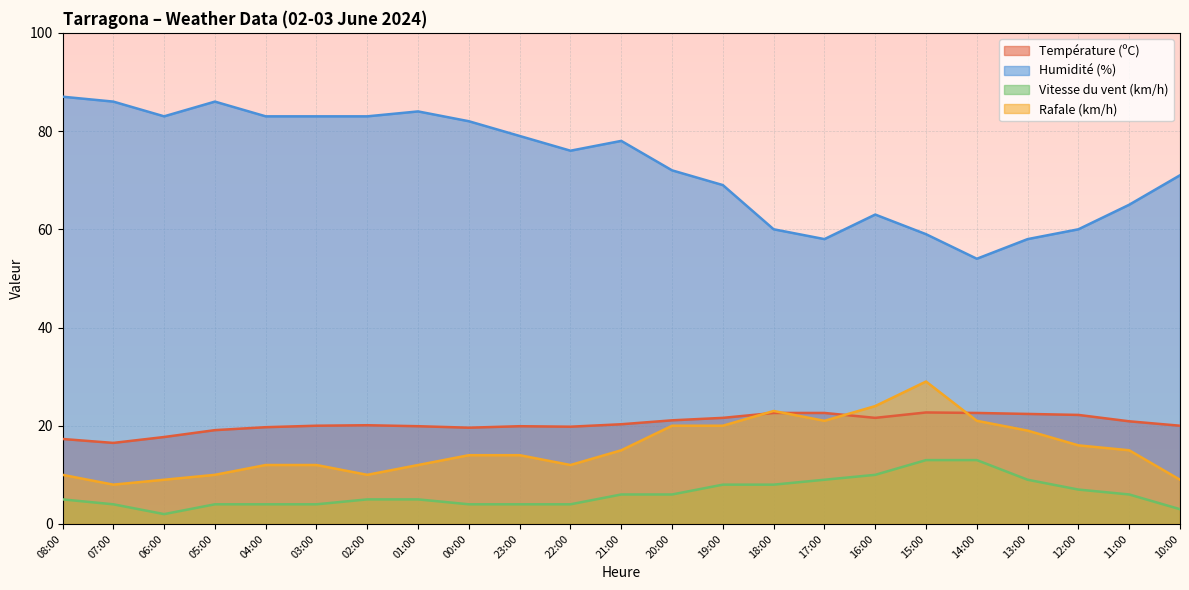

True or false: Température (ºC) and Vitesse du vent (km/h) intersect in this chart.

False